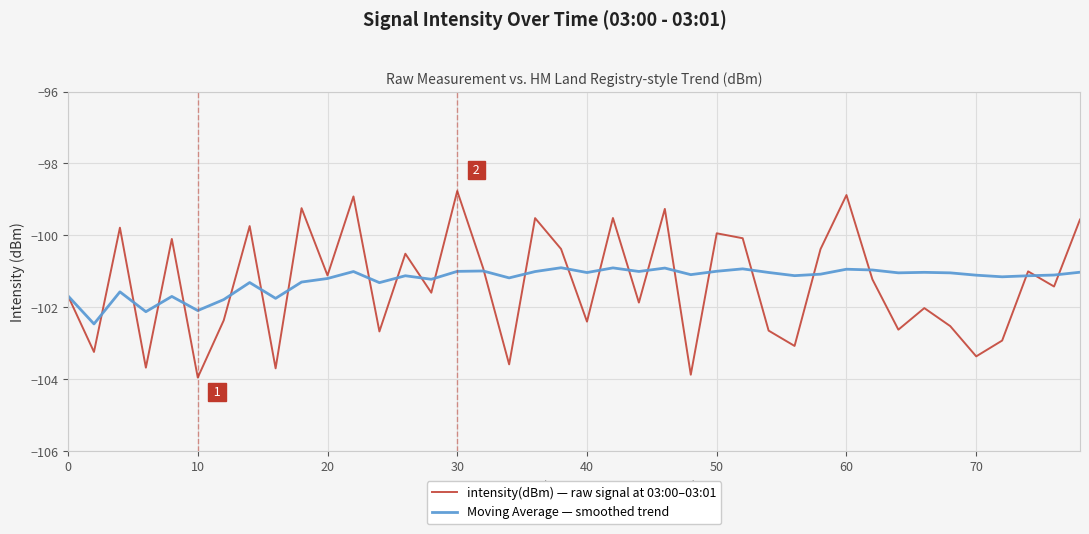

Count the number of categories in the chart.

40